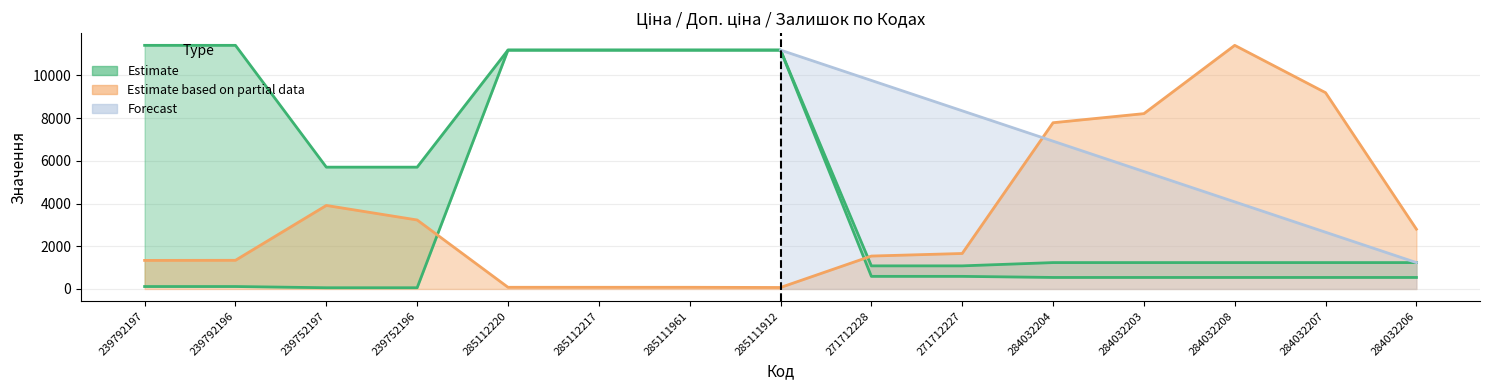

Is the value of Залишок at 239752197 greater than the value of Ціна at 239792196?

Yes